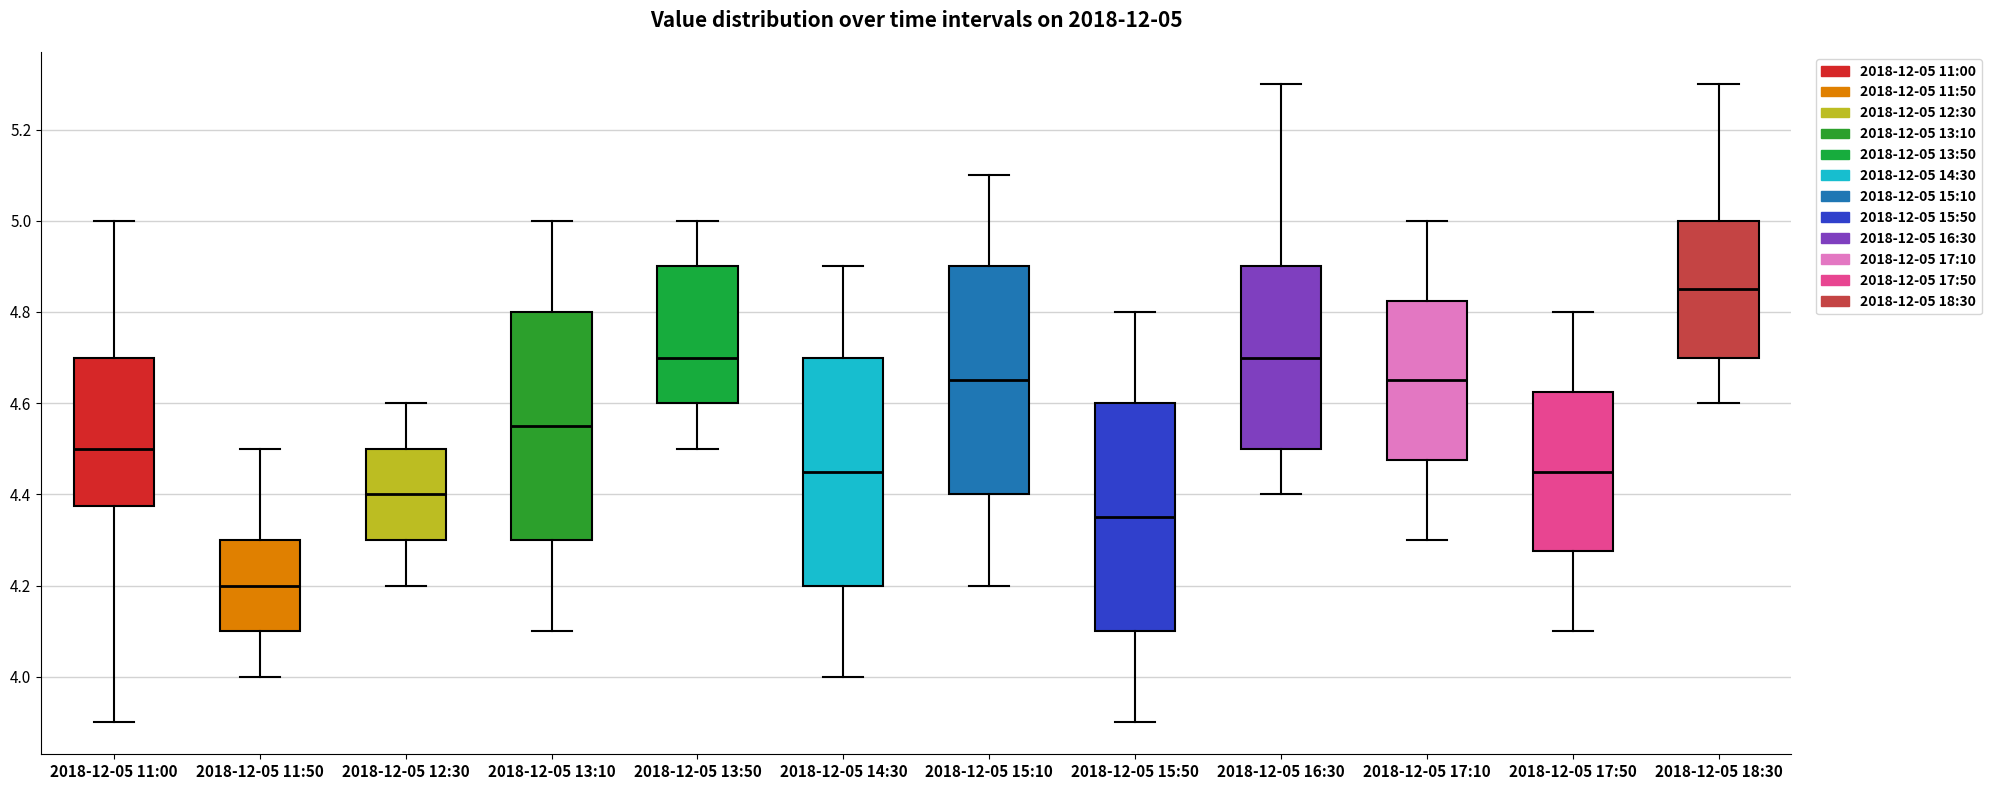

Which box has the lowest median line?

2018-12-05 11:50